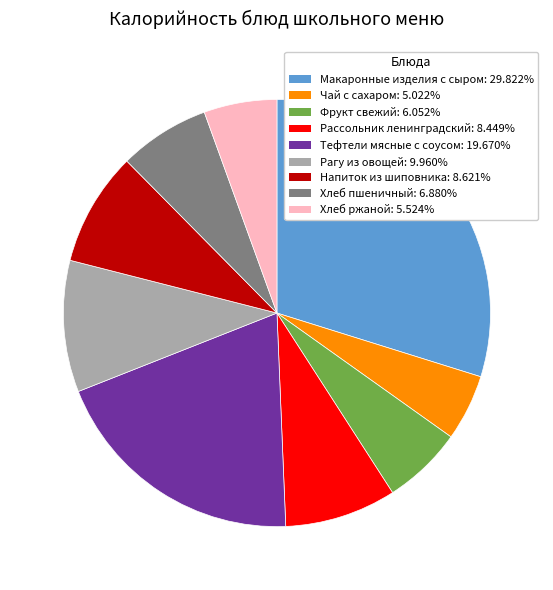

Count the number of slices in the pie.

9